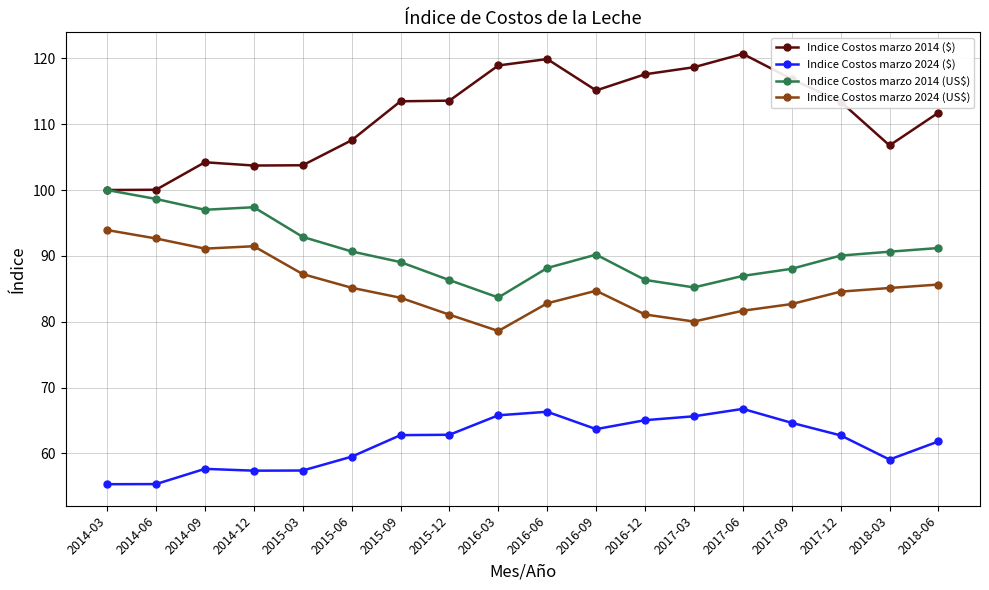

The Indice Costos marzo 2024 ($) series shows 44.0 at 2016-06. True or false?

False